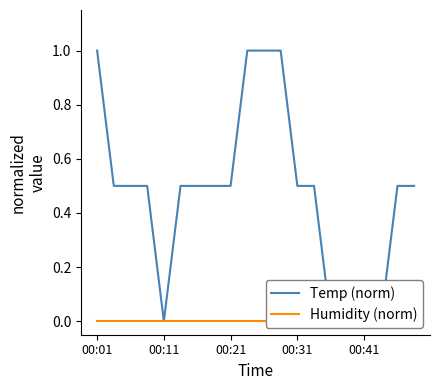

Which series has the largest range (max minus min)?

Temp (norm)